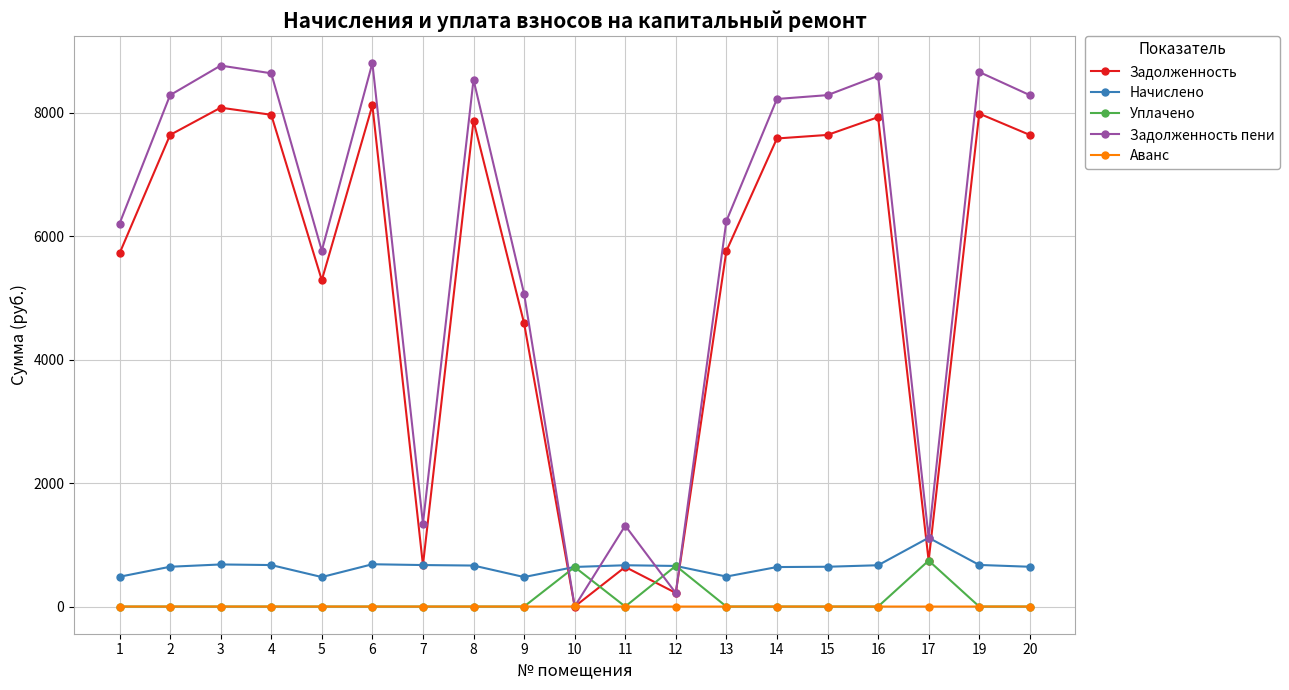

The value of Аванс at 2 is 0.0. True or false?

True